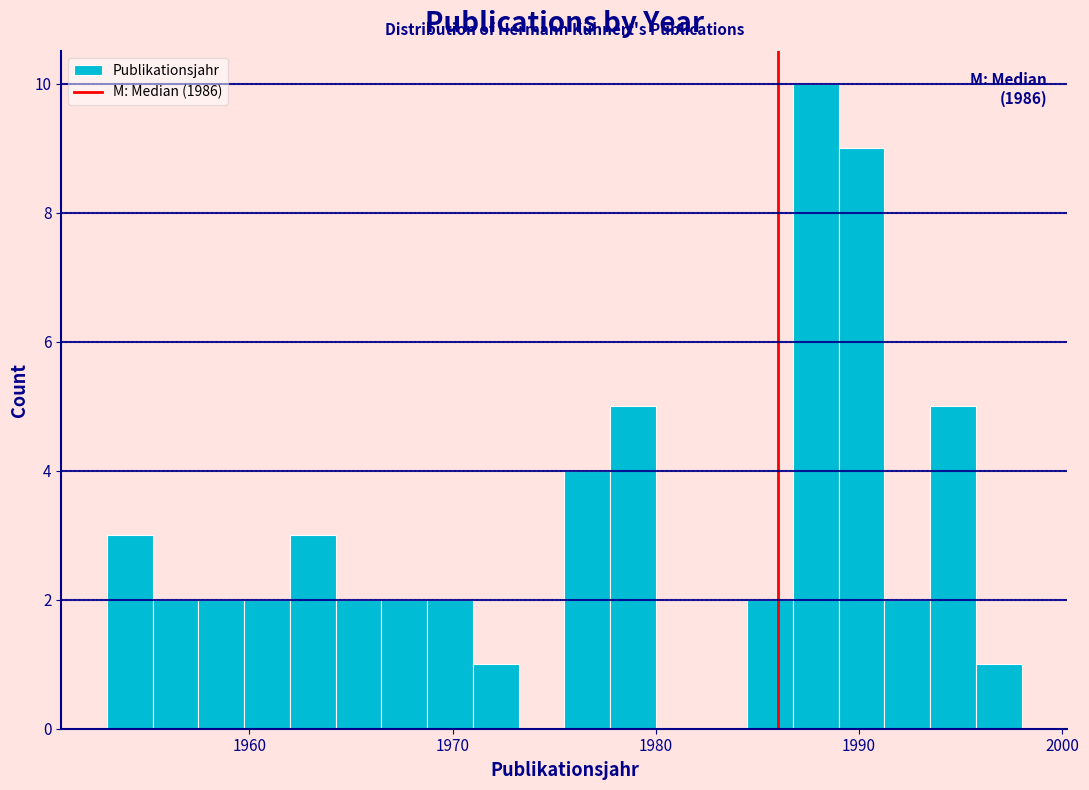

Read against the x-axis, roughly where is the centre of the tallest bar?

1988